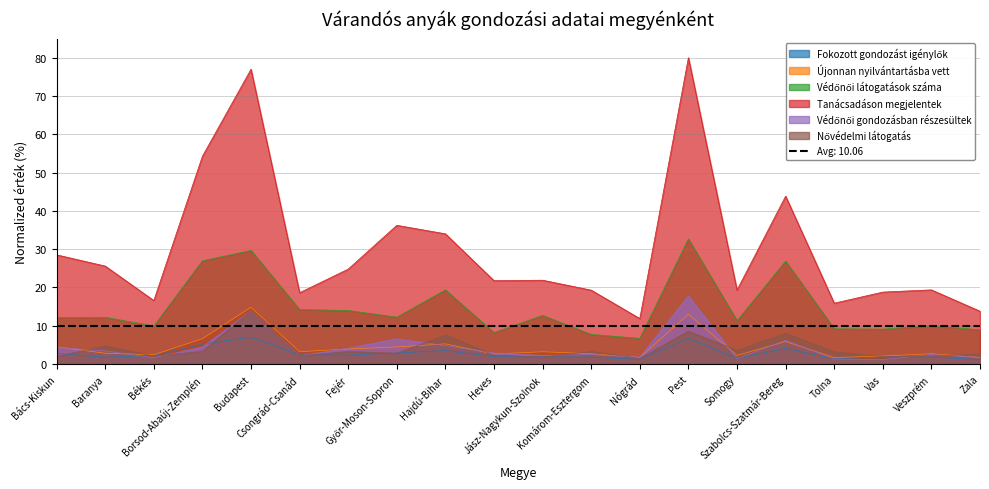

At which category is the sum across all series the highest?

Pest